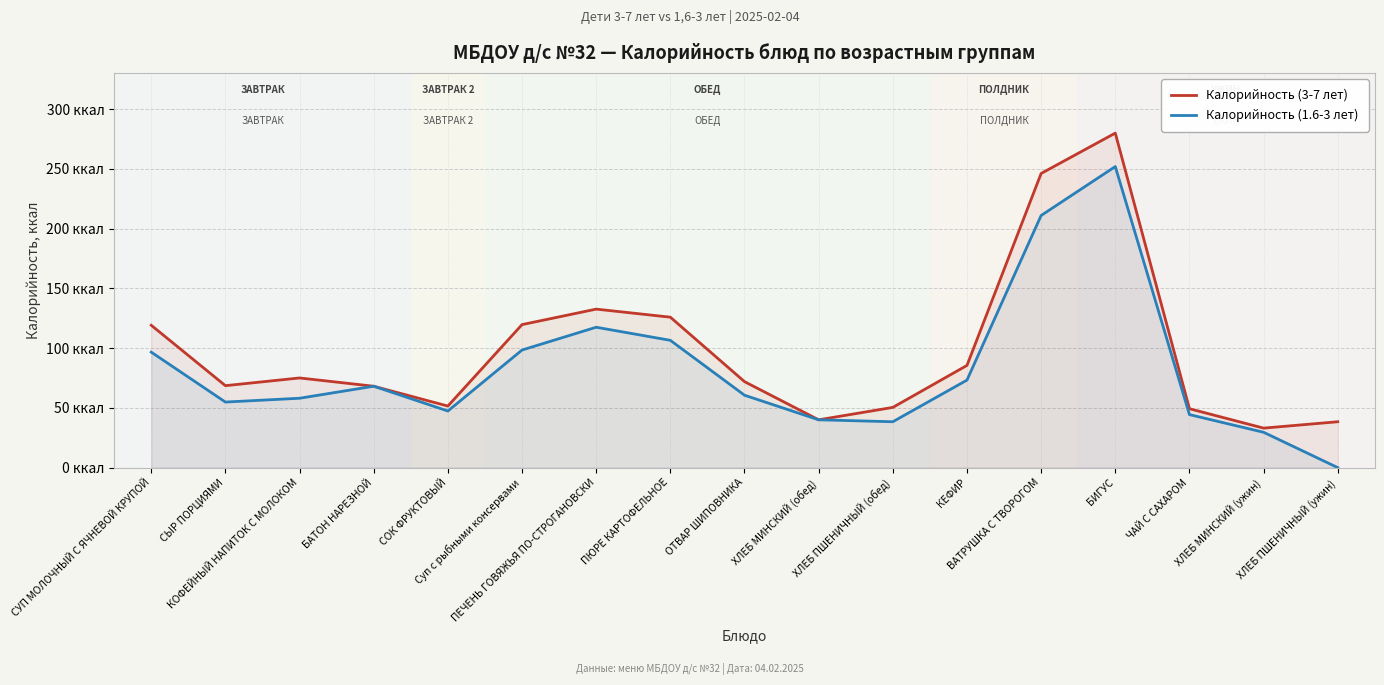

True or false: Калорийность (3-7 лет) and Калорийность (1.6-3 лет) intersect in this chart.

False